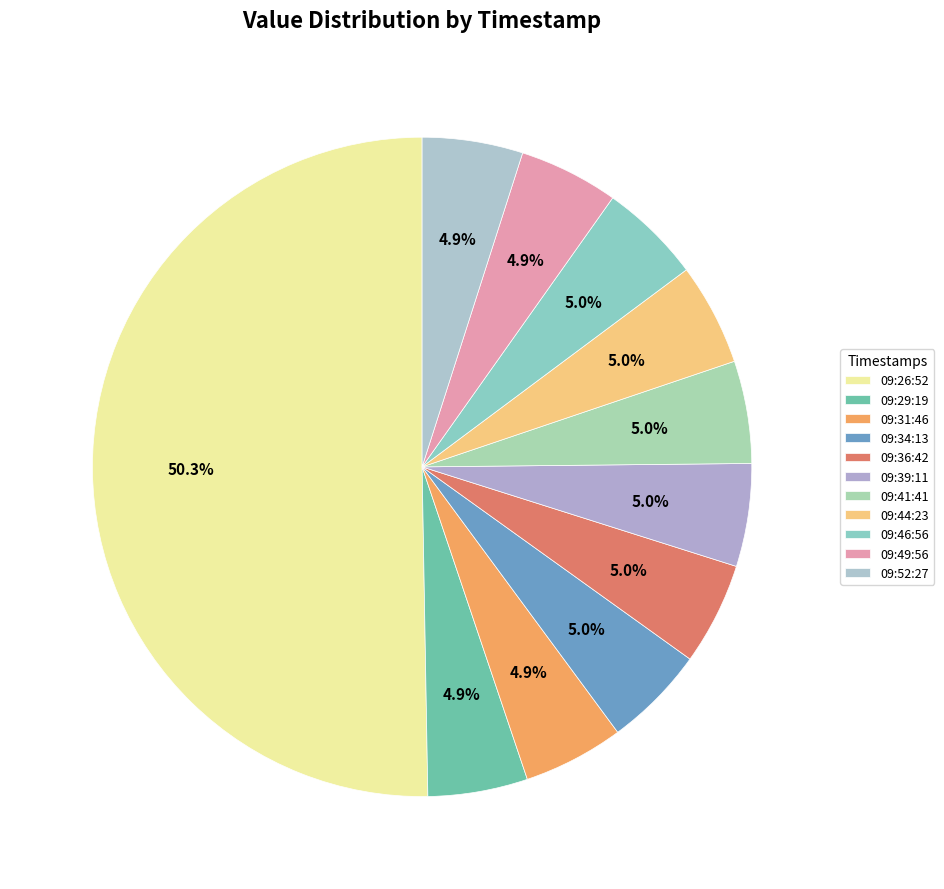

Count the number of slices in the pie.

11